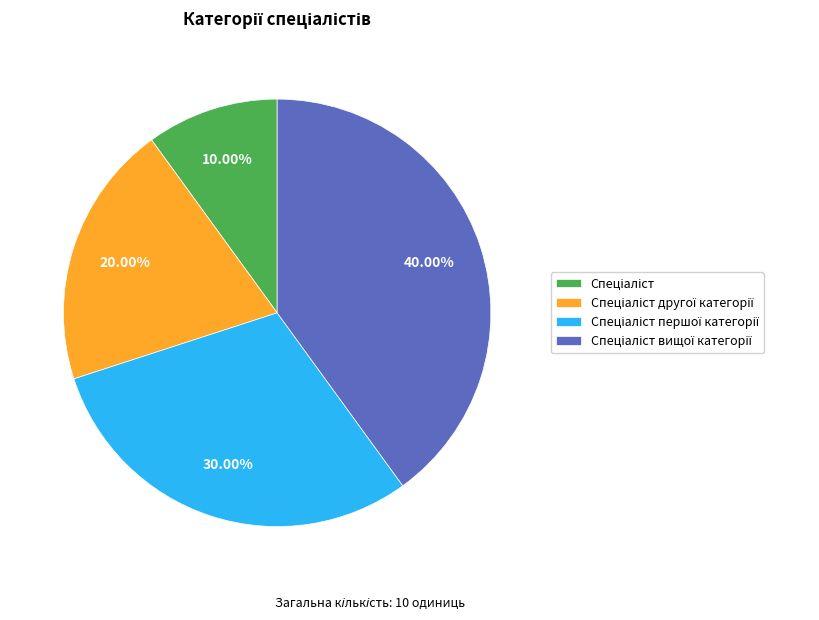

Is there a majority slice in this chart?

No